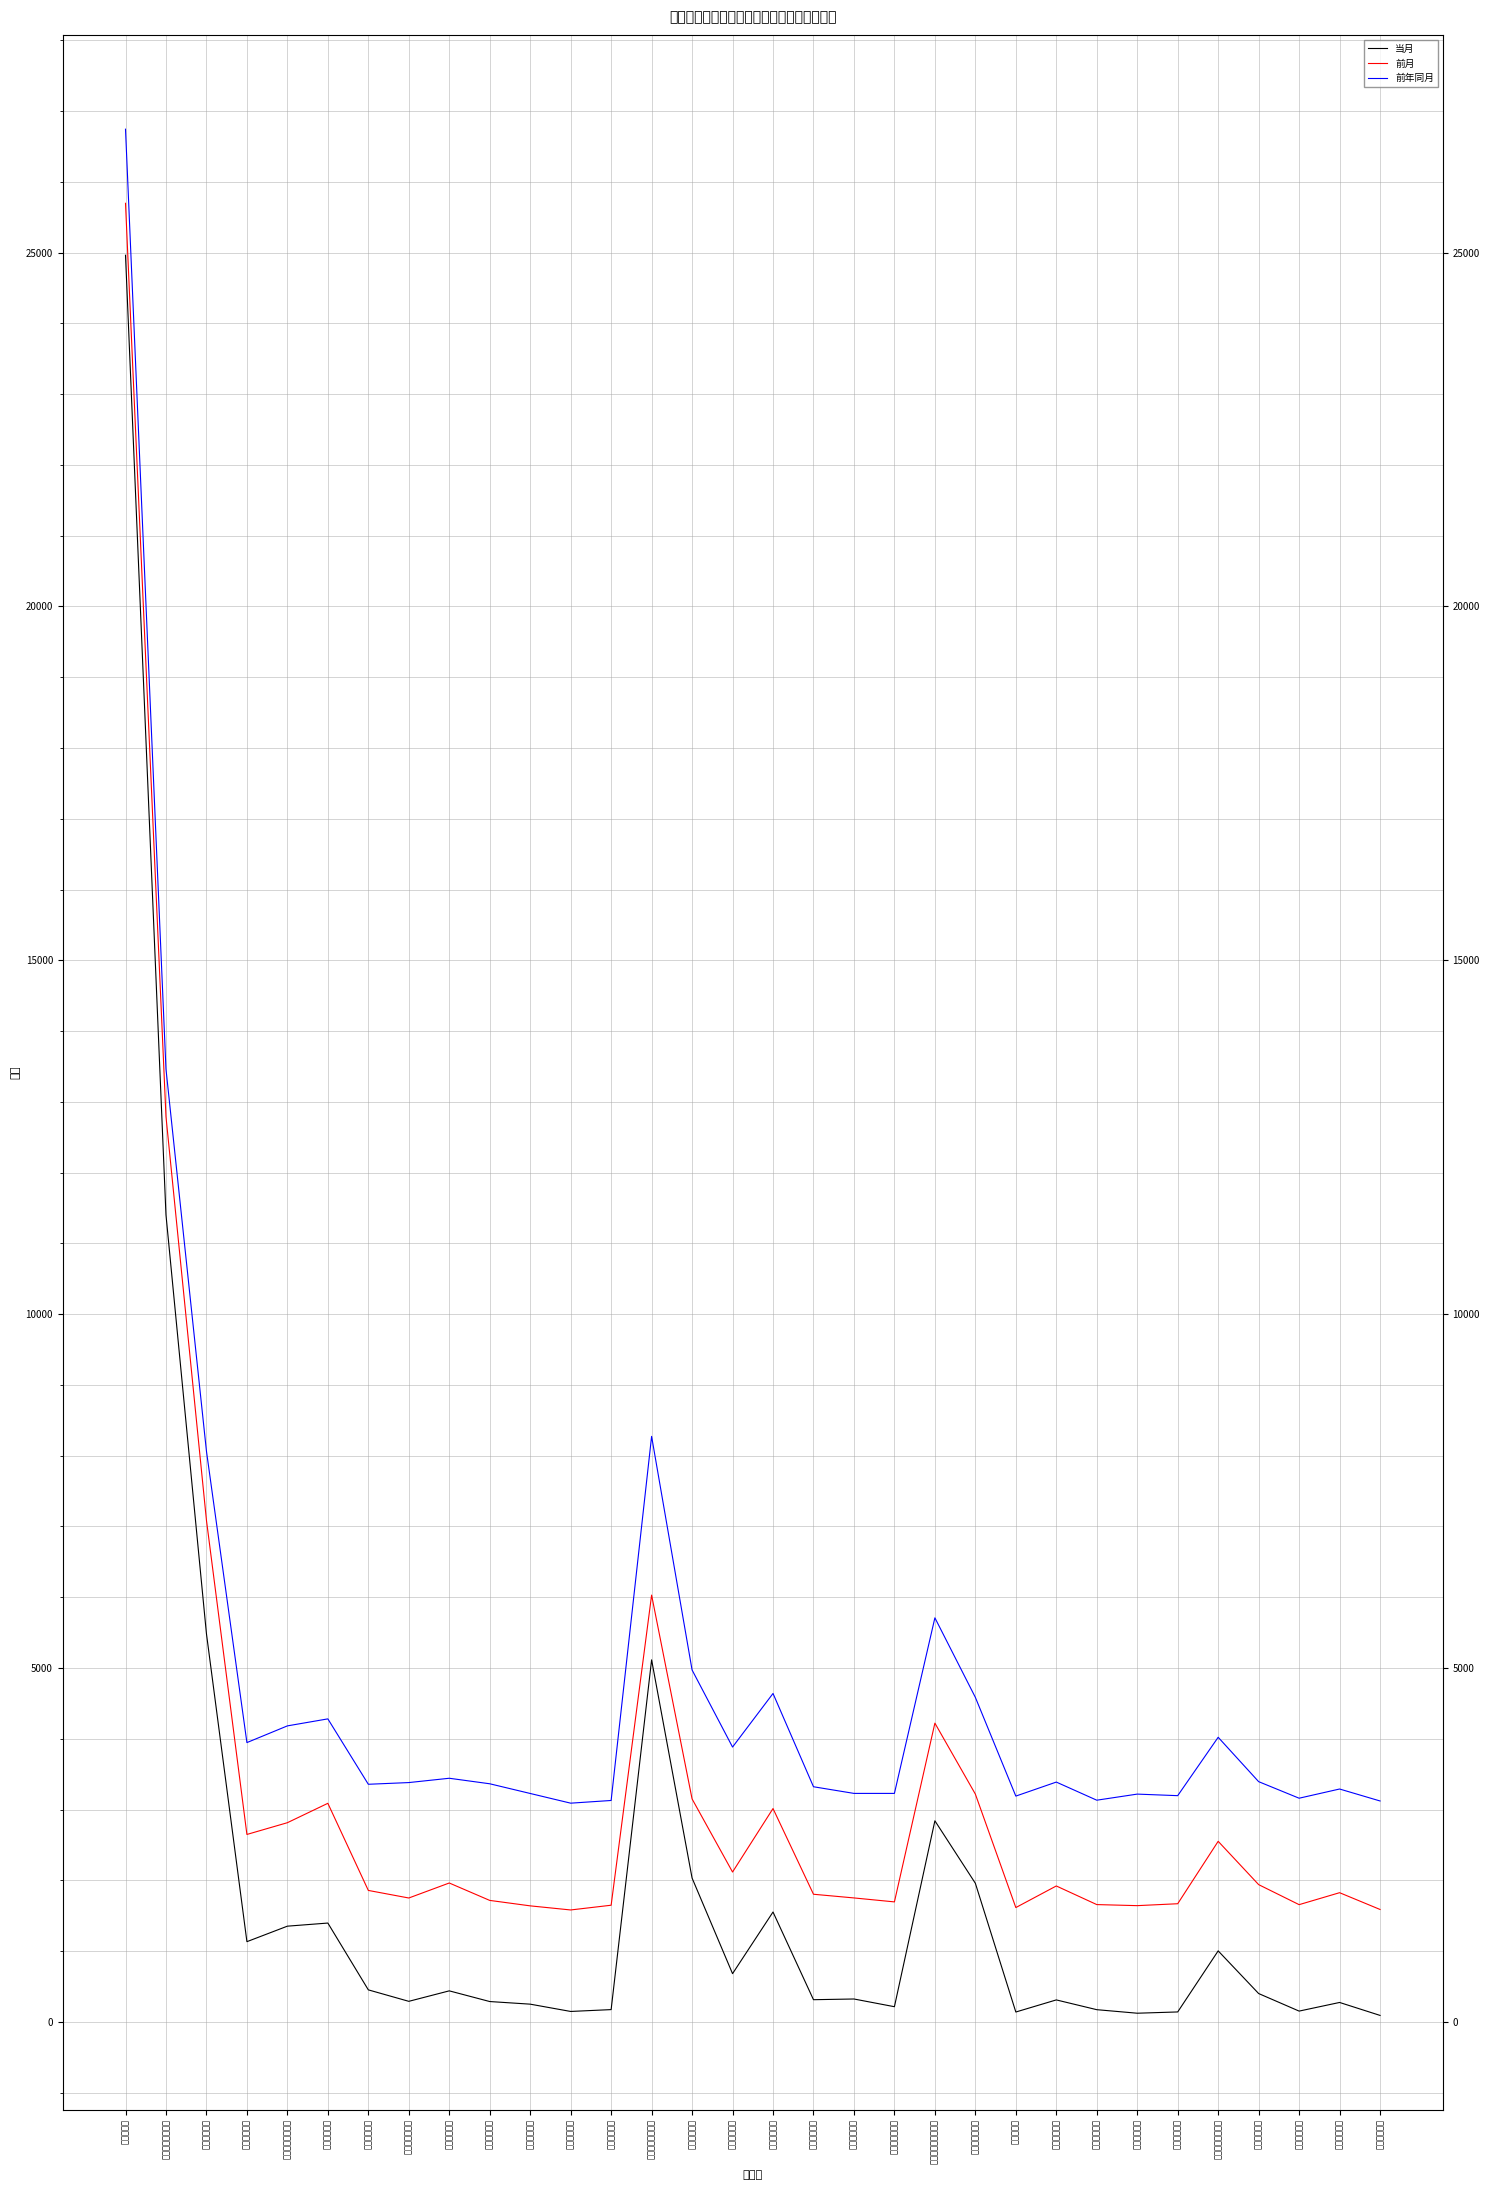

True or false: 前年同月 has a value of 3218 at 金沢地裁管内.

True